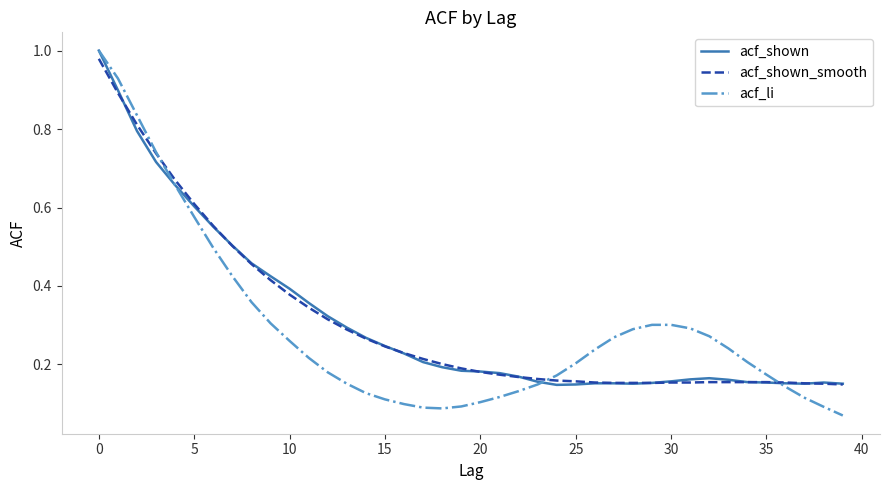

Which series has the widest spread of values?

acf_li